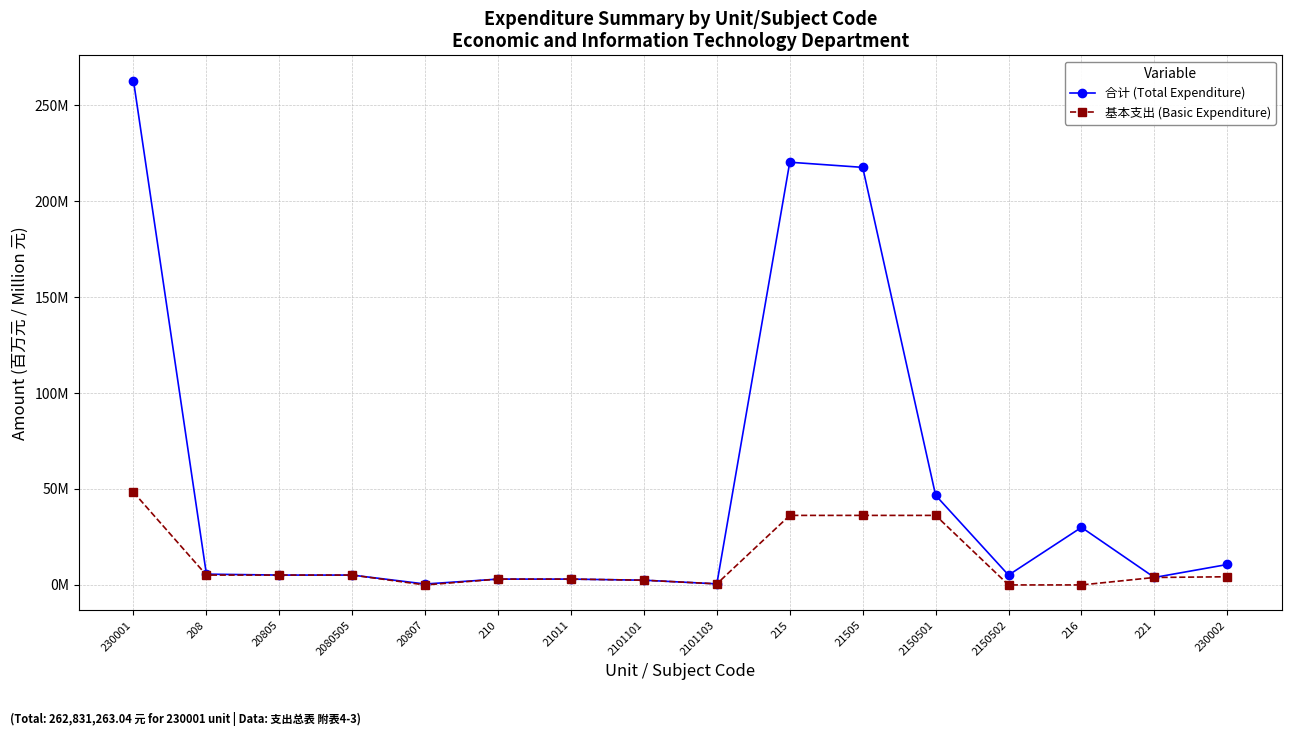

Does the chart have visible grid lines?

Yes